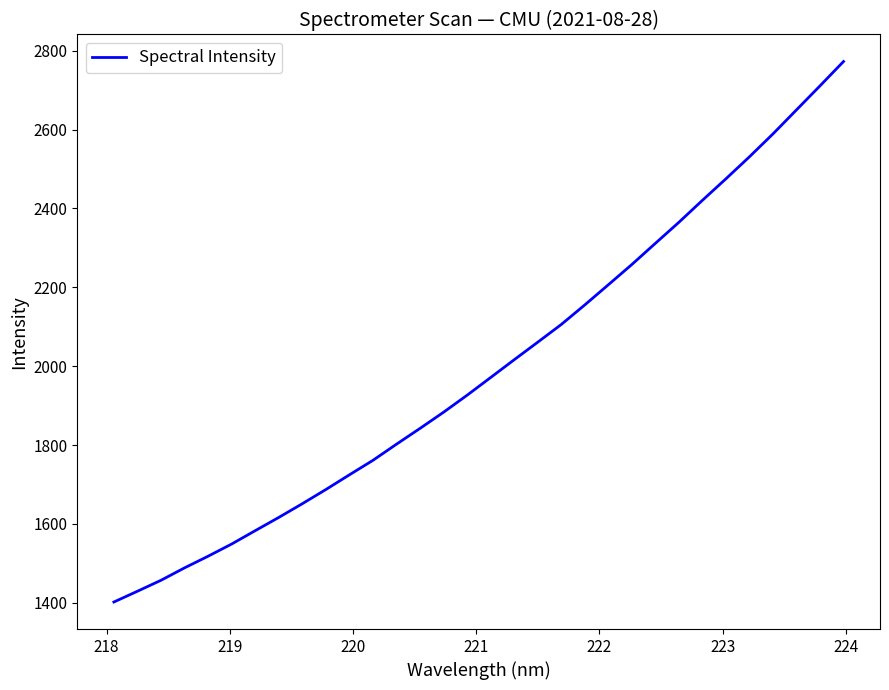

What is the smallest value displayed?

1402.1